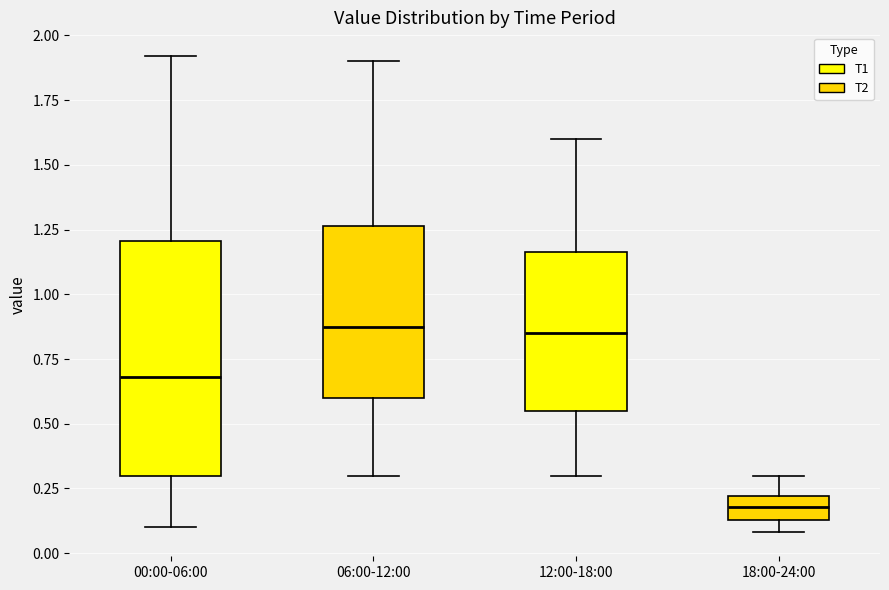

Which box has the lowest median line?

18:00-24:00